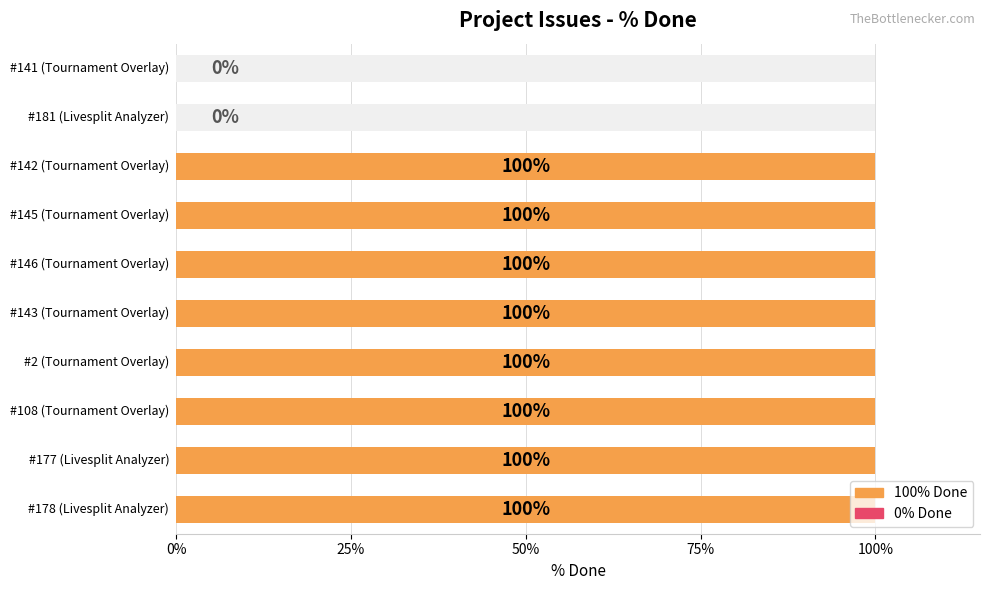

What value does the data have at 100%, to the nearest 10?

100